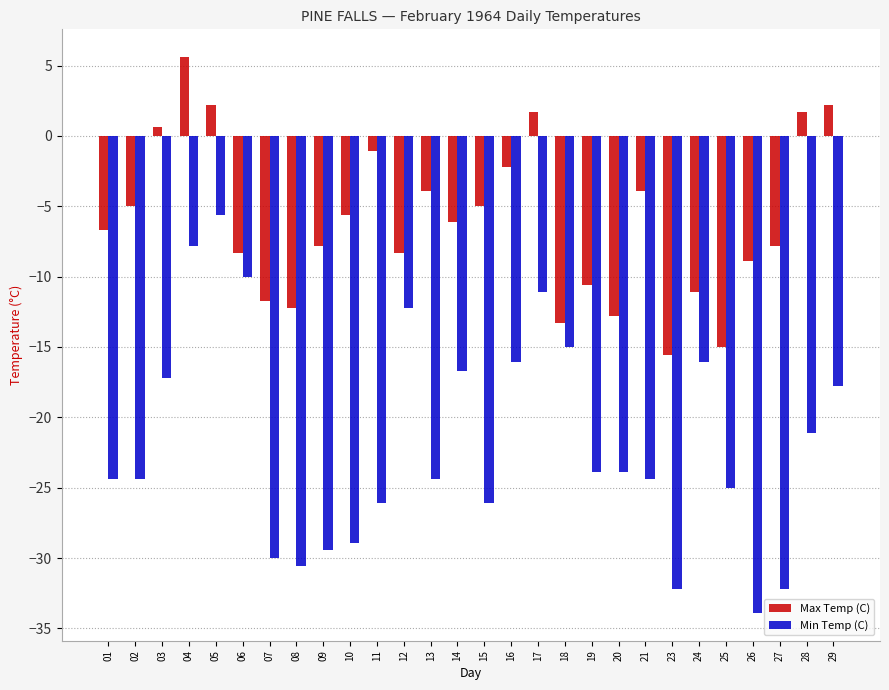

What is the greatest value displayed?

5.6